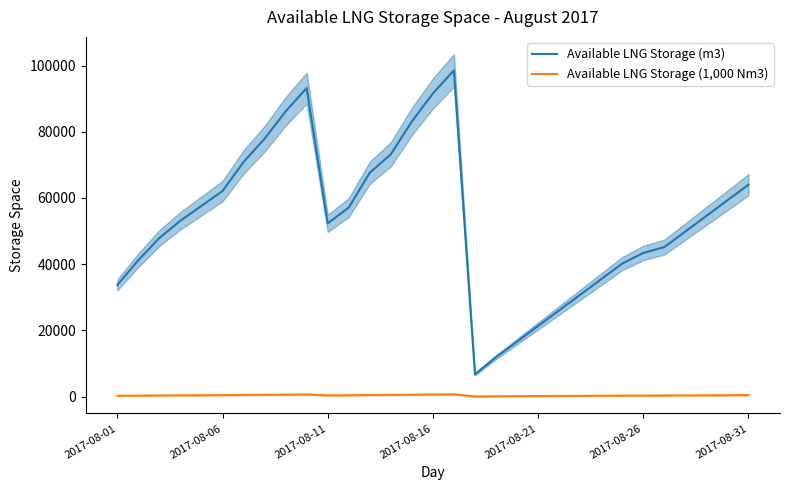

True or false: Available LNG Storage (m3) and Available LNG Storage (1,000 Nm3) intersect in this chart.

False